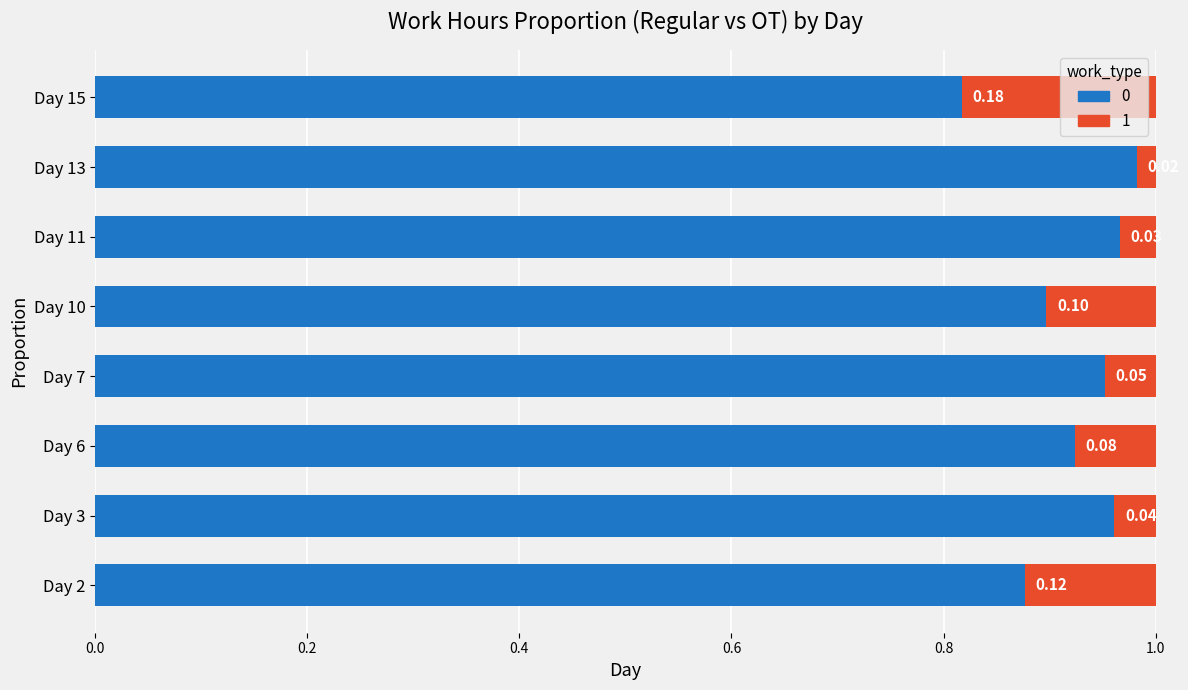

Count the number of data series in this chart.

2